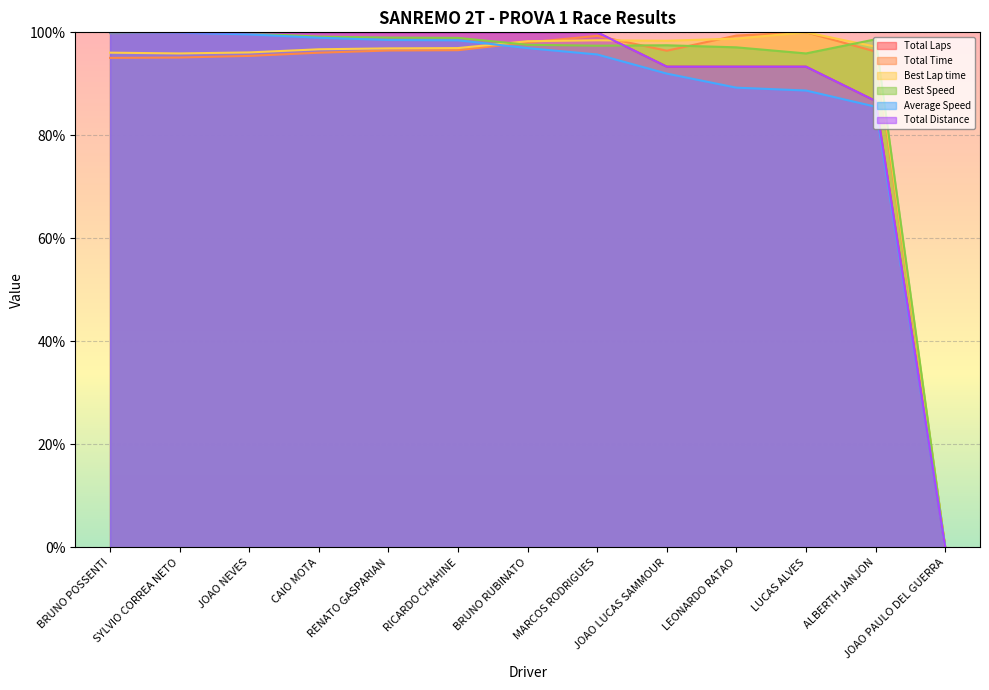

Does the chart display data point markers on the line(s)?

No